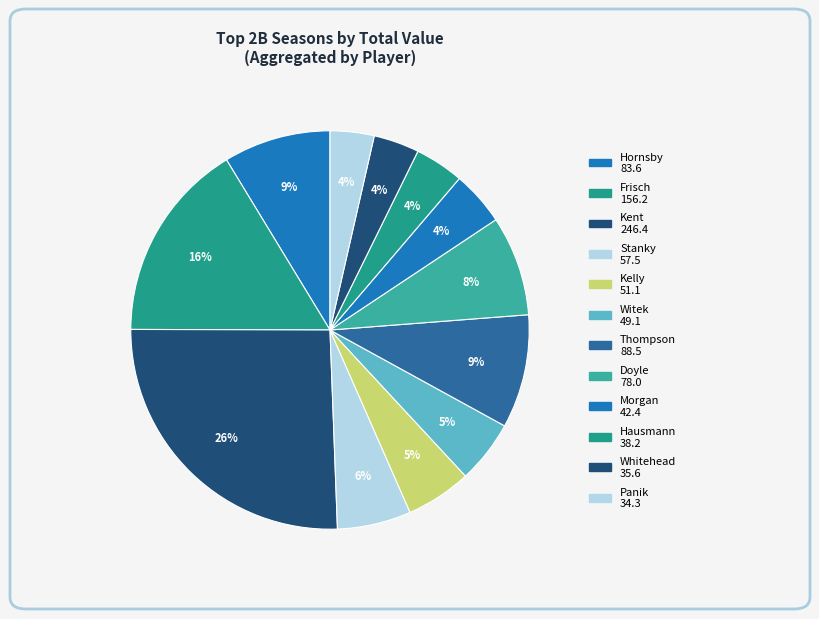

How many slices are in this pie chart?

12